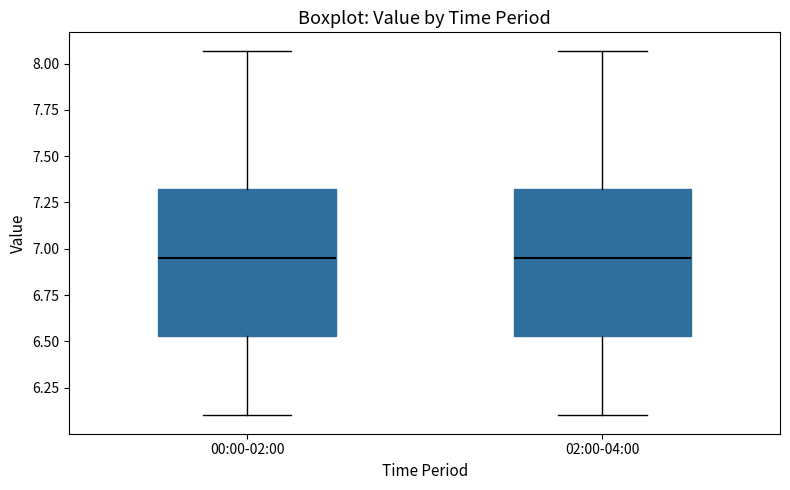

Where does the lower whisker of the box for 00:00-02:00 end on the y-axis? The values are not printed on the chart, so give them approximately, as read against the axis.

6.10